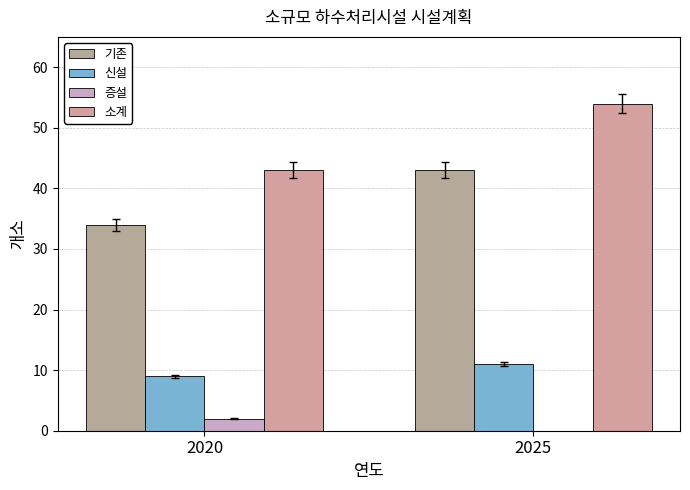

Where is 신설 nearest to the value 10?

2020